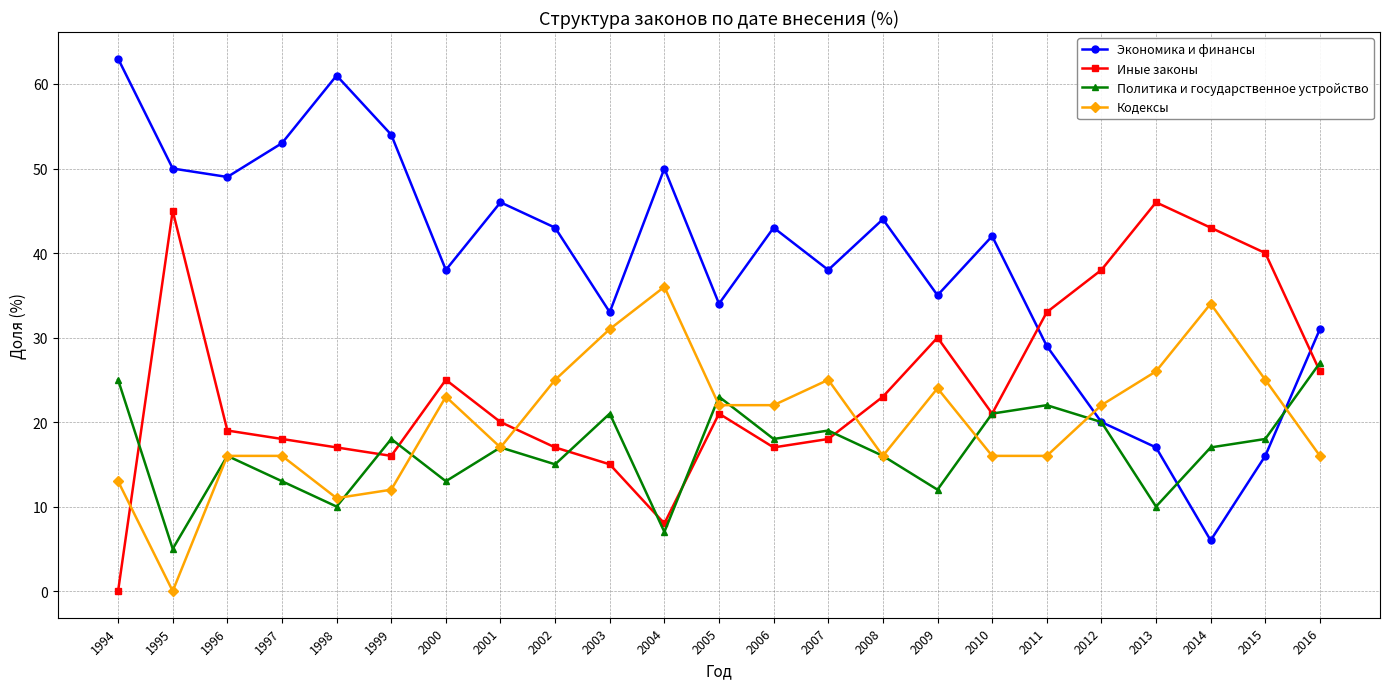

The value of Иные законы at 2014 is 27. True or false?

False